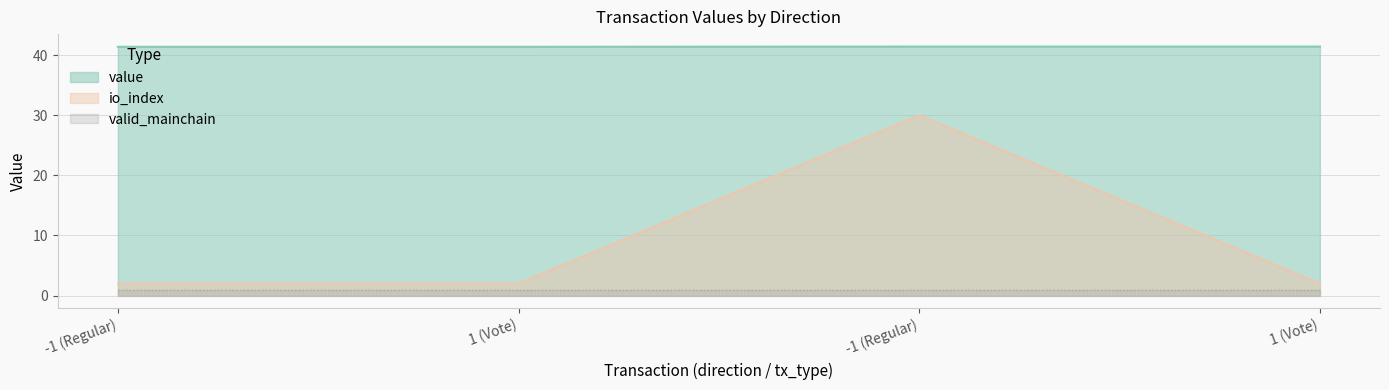

What is the lowest value of the value series?

41.4